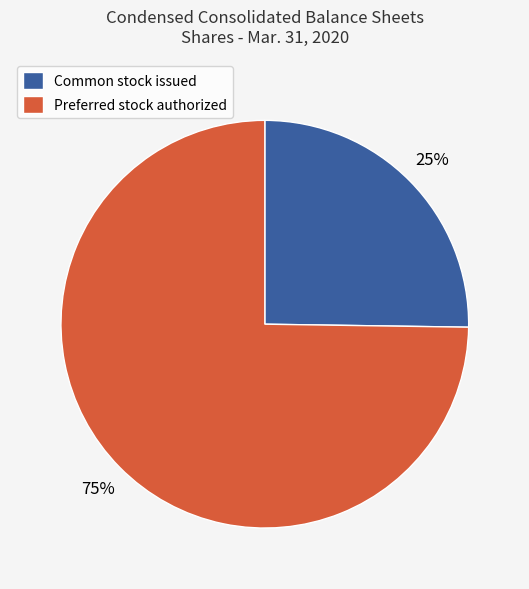

Which slice is the smallest?

Common stock issued